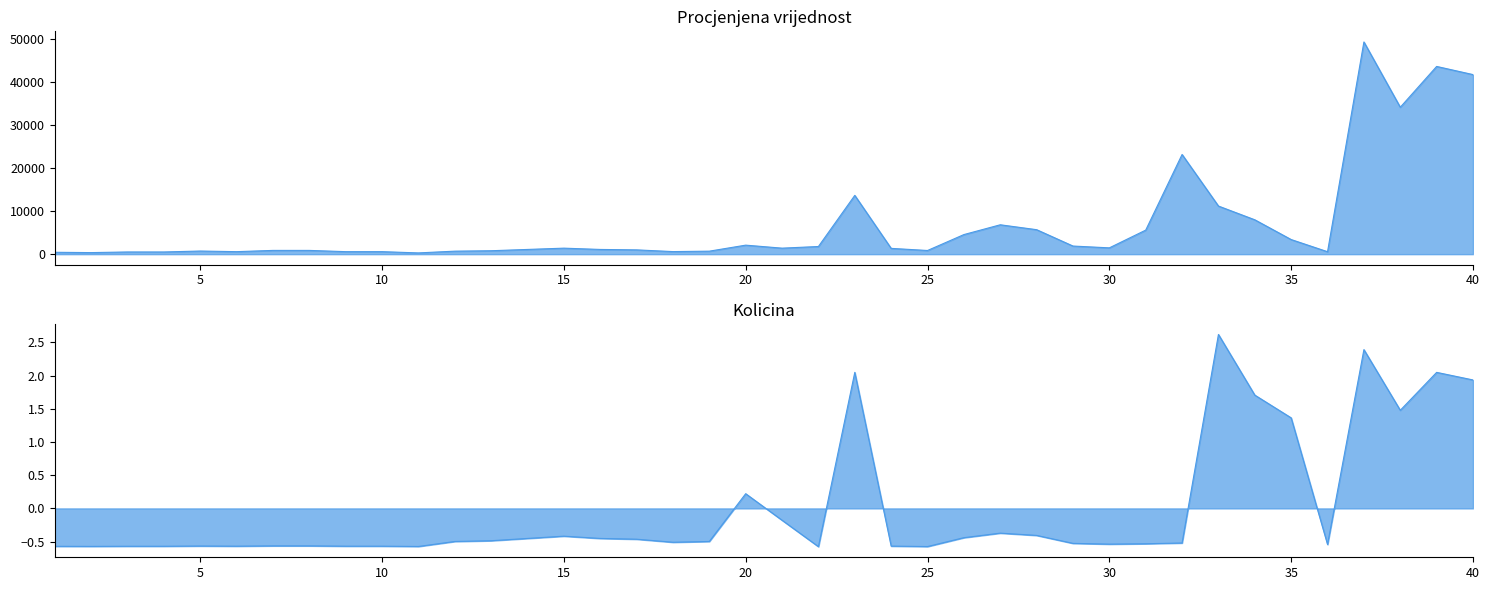

What value does the Procjenjena vrijednost series have at 3?

511.0